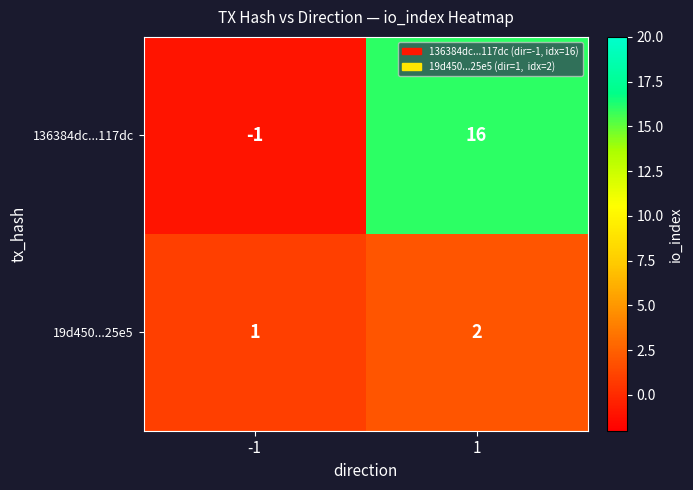

True or false: 19d450...25e5 has a value of 1 at -1.

True